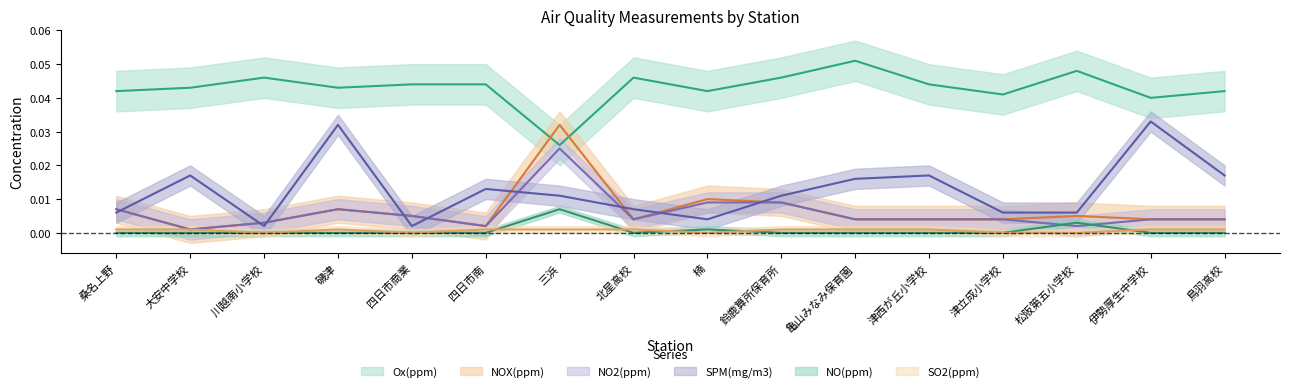

True or false: NO2 has a value of 0.0 at 川越南小学校.

False